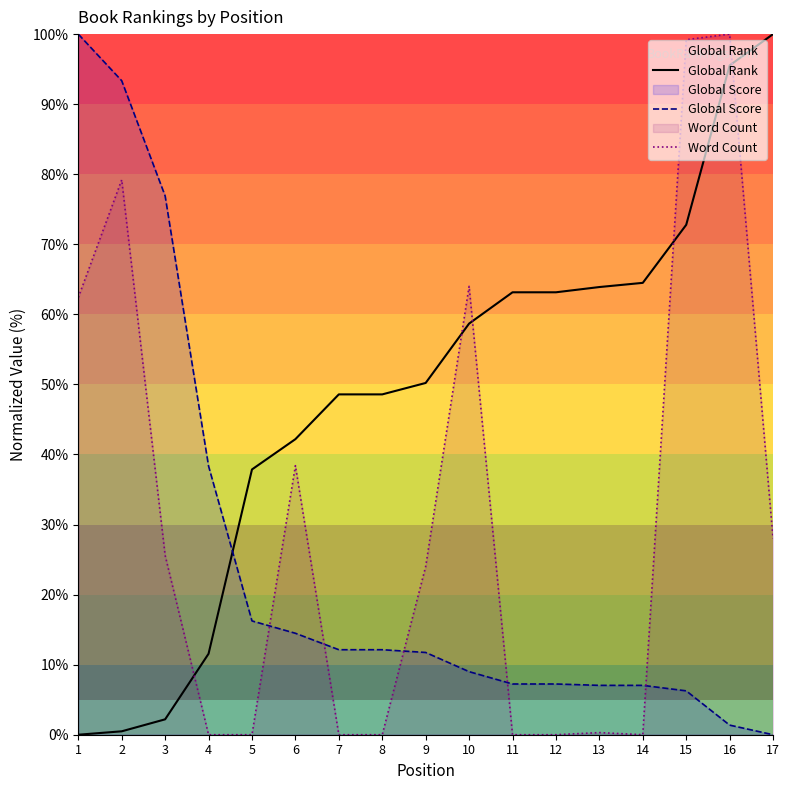

What are all the series names shown in the legend?

Global Rank, Global Score, Word Count